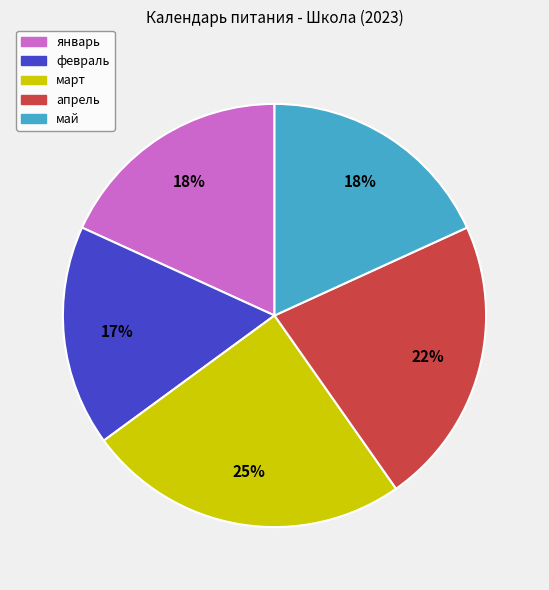

To the nearest percent, what portion does февраль represent?

17%